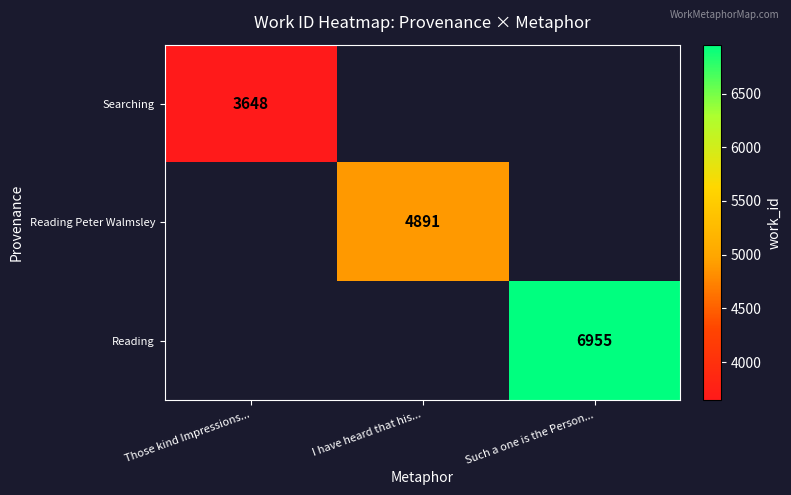

True or false: Reading has a value of 4171 at Such a one is the Person....

False